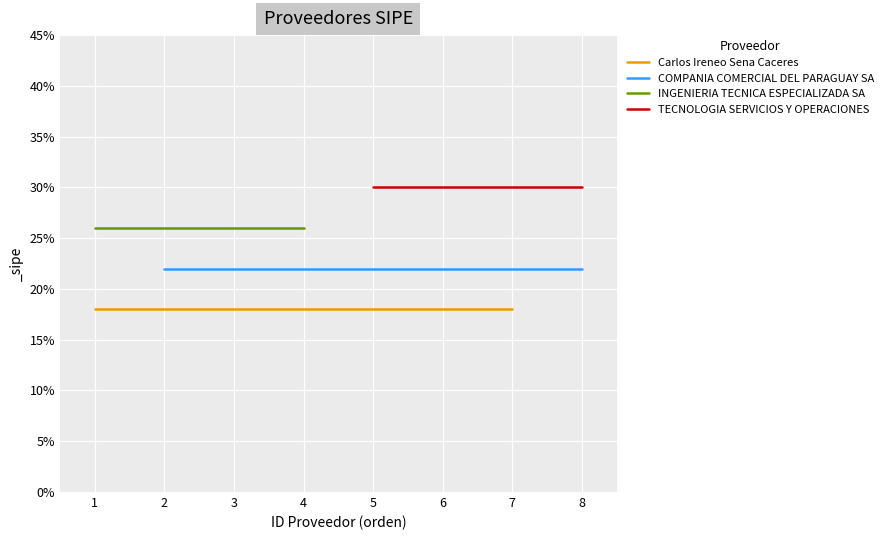

List the series in order of their peak value, lowest first.

Carlos Ireneo Sena Caceres, COMPANIA COMERCIAL DEL PARAGUAY SA, INGENIERIA TECNICA ESPECIALIZADA SA, TECNOLOGIA SERVICIOS Y OPERACIONES